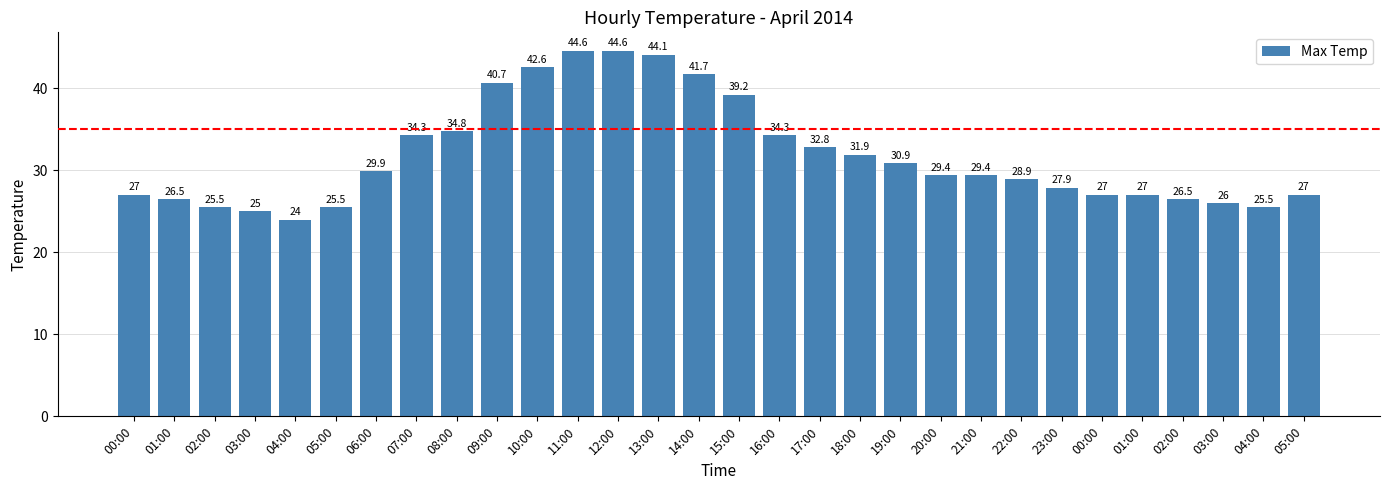

Approximately how many times larger is the value at 21:00 compared to 02:00?

1.2